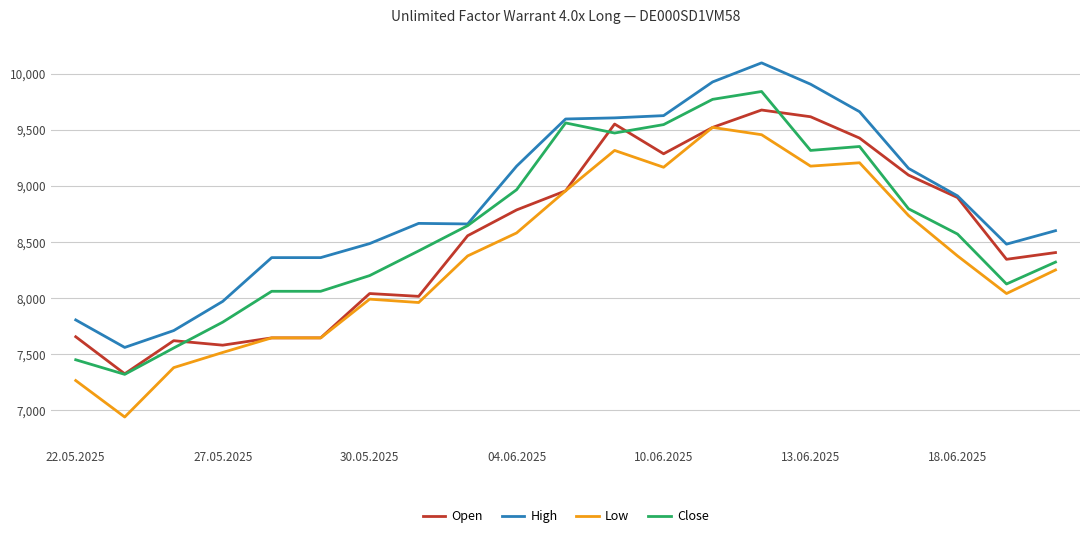

What are all the series names shown in the legend?

Open, High, Low, Close